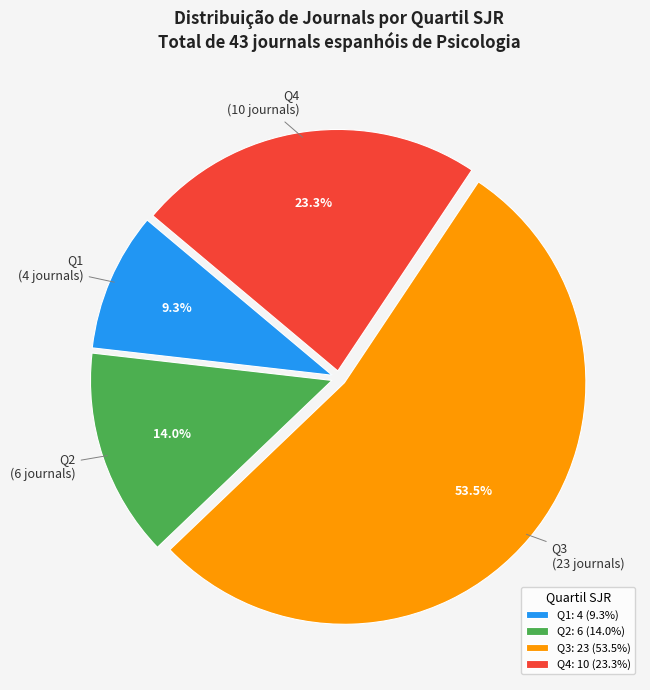

Do Q3 and Q4 together represent more than half of the pie?

Yes